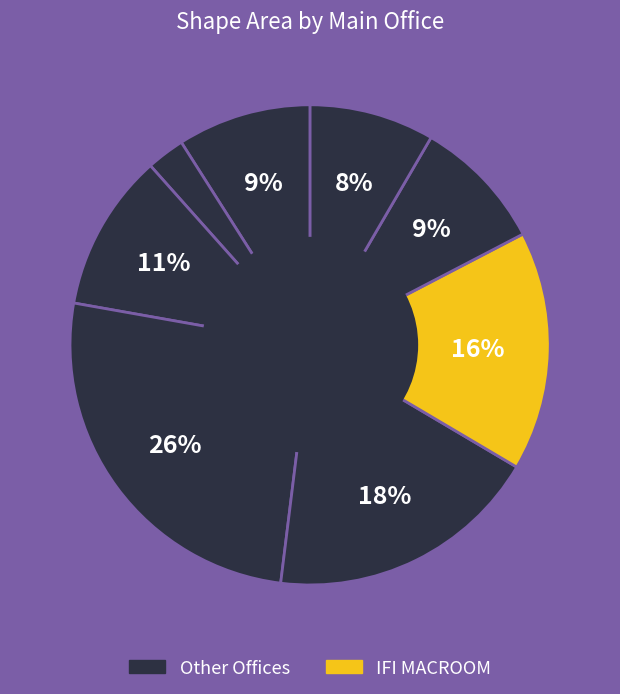

Rank the categories by value from highest to lowest.

IFI LIMERICK, IFI CLONMEL, IFI MACROOM, IFI BALLYSHANNON, HQ CITYWEST (1), IFI GALWAY, IFI Ballina, HQ CITYWEST (2)